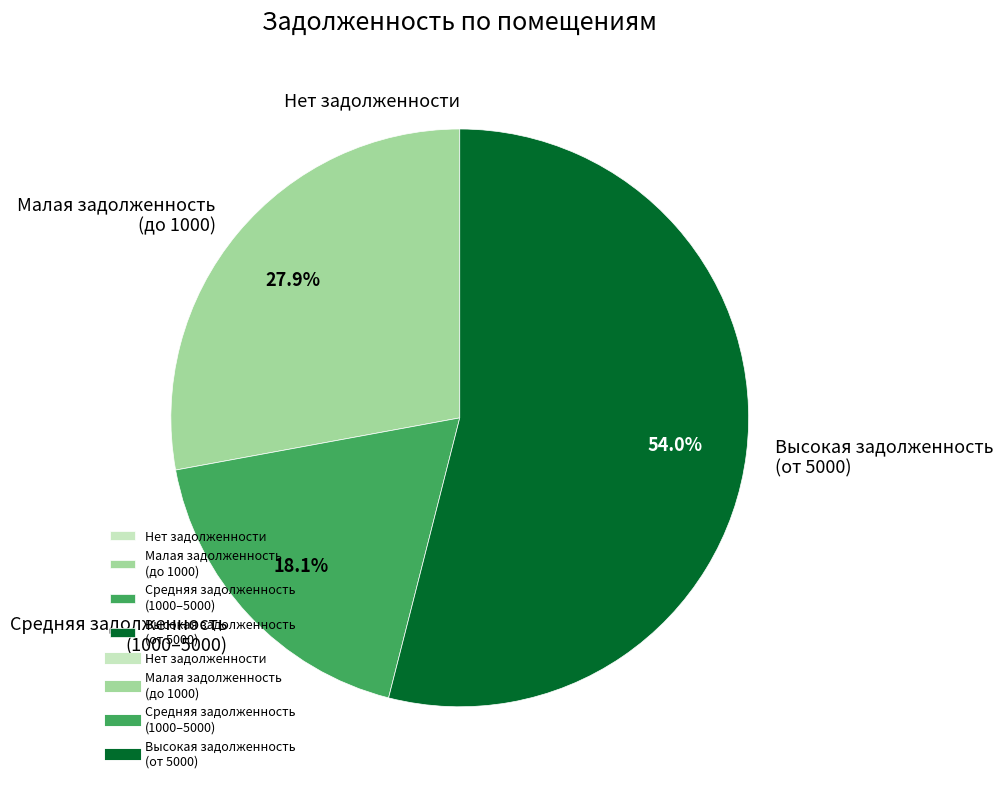

Which slice is the largest?

Высокая задолженность (от 5000)